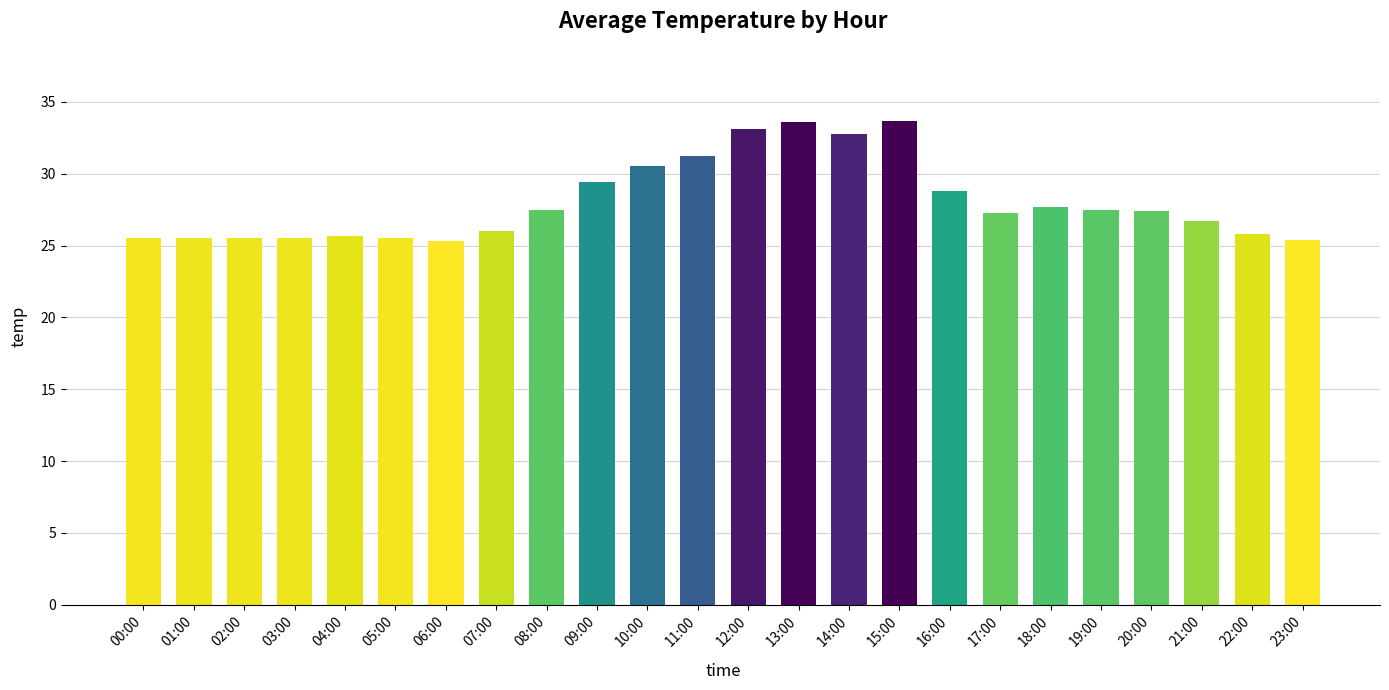

What value does the data have at 04:00?

25.7